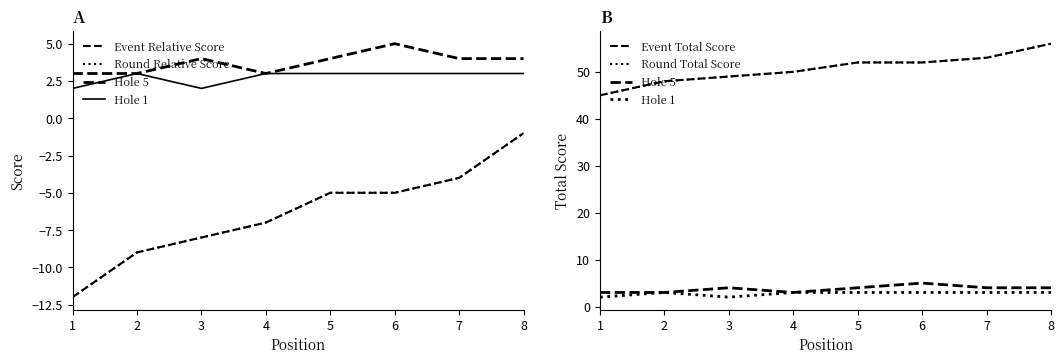

What are all the series names shown in the legend?

Event Relative Score, Round Relative Score, Hole 5, Hole 1, Event Total Score, Round Total Score